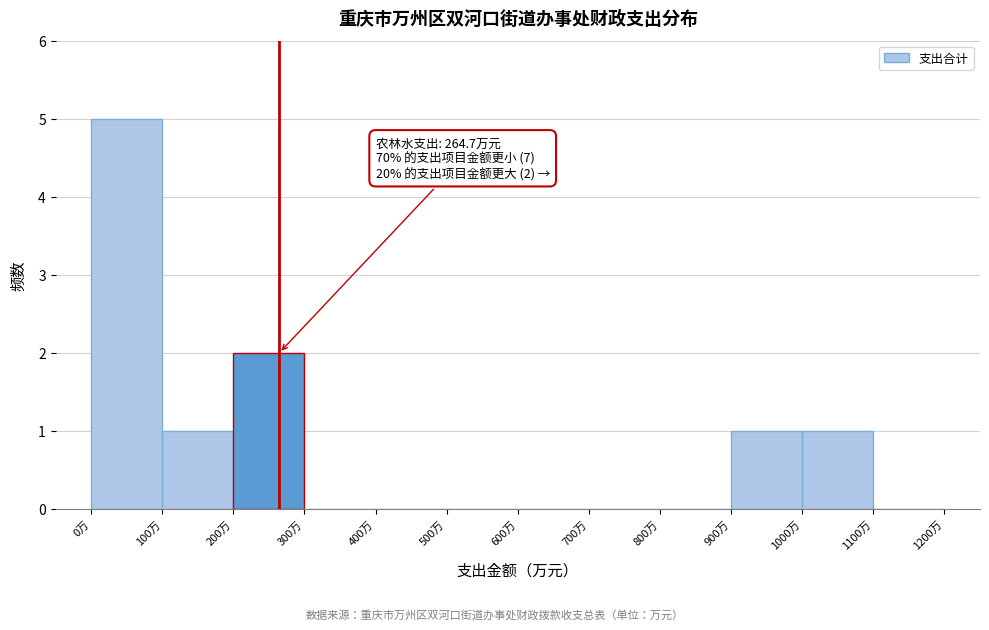

Over which range of the x-axis is the bar tallest?

0 to 100